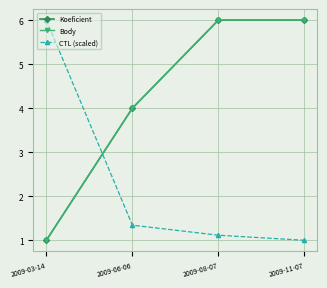

Does the chart have visible grid lines?

Yes